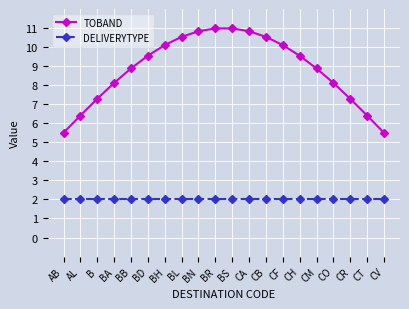

The TOBAND series shows 17.4 at BR. True or false?

False